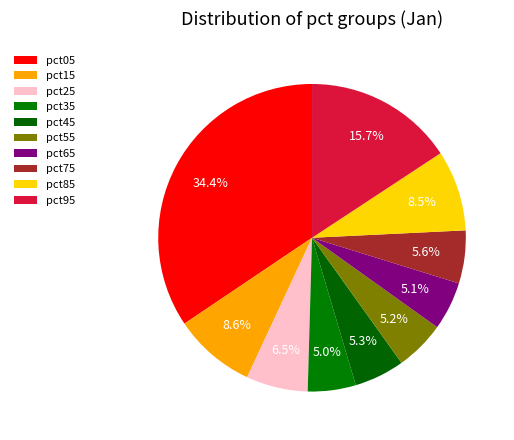

How many segments does this pie chart have?

10